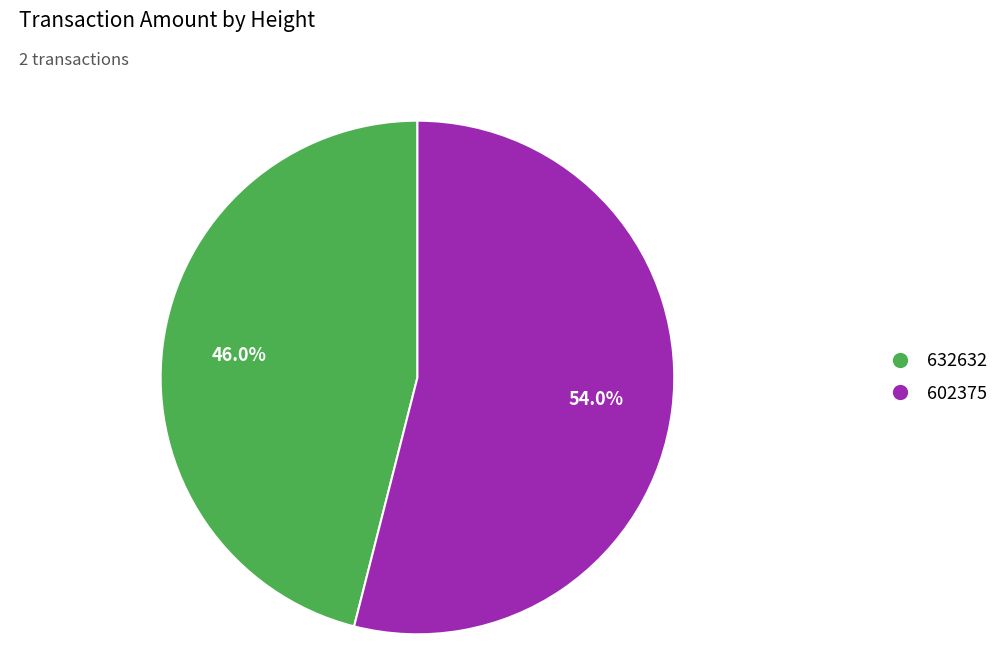

To the nearest percent, what percentage of the pie is 602375?

54%